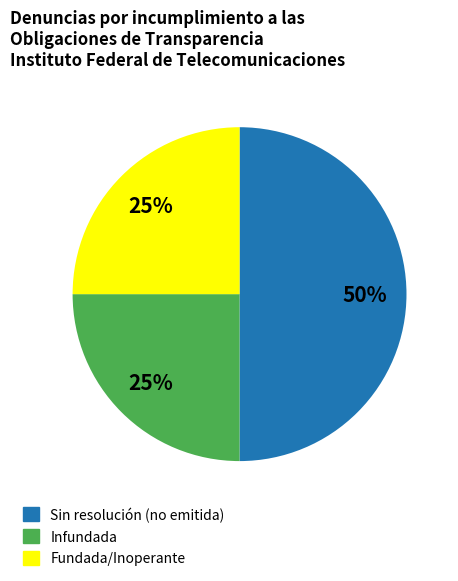

Which category has the biggest portion of the pie?

Sin resolución (no emitida)